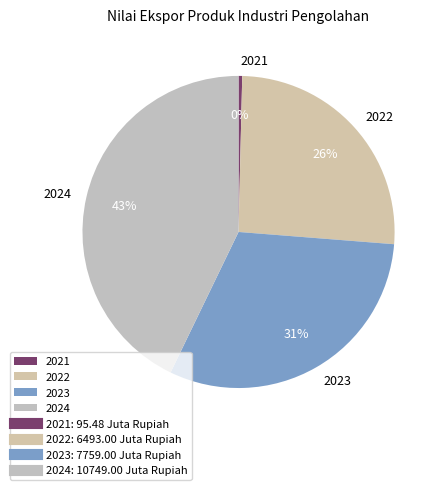

To the nearest percent, what is the average slice percentage?

25%